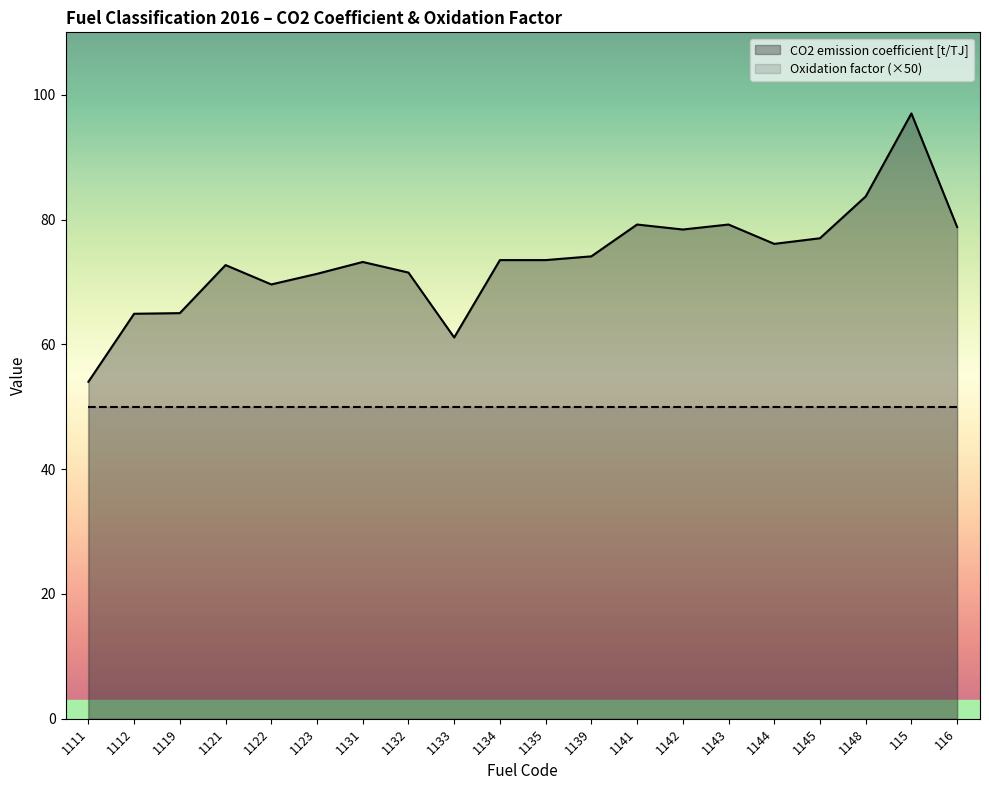

How many interior local valleys (lower than both neighbors) does the data have?

4